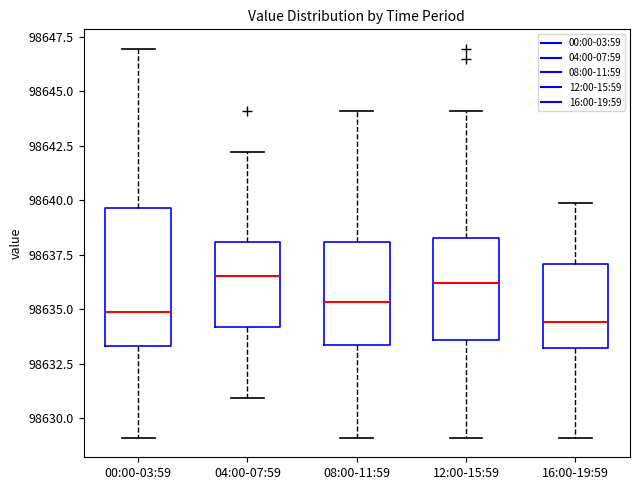

Reading left to right, transcribe this box plot: for each box, give where its median line is, the range the box spans, and where its two whiskers end, as read against the y-axis. The values are not printed on the chart, so give them approximately, as read against the axis.

00:00-03:59: median 98635.0, box 98633.5 to 98639.5, whiskers 98629.0 to 98647.0
04:00-07:59: median 98636.5, box 98634.0 to 98638.0, whiskers 98631.0 to 98642.0
08:00-11:59: median 98635.5, box 98633.5 to 98638.0, whiskers 98629.0 to 98644.0
12:00-15:59: median 98636.0, box 98633.5 to 98638.5, whiskers 98629.0 to 98644.0
16:00-19:59: median 98634.5, box 98633.0 to 98637.0, whiskers 98629.0 to 98640.0